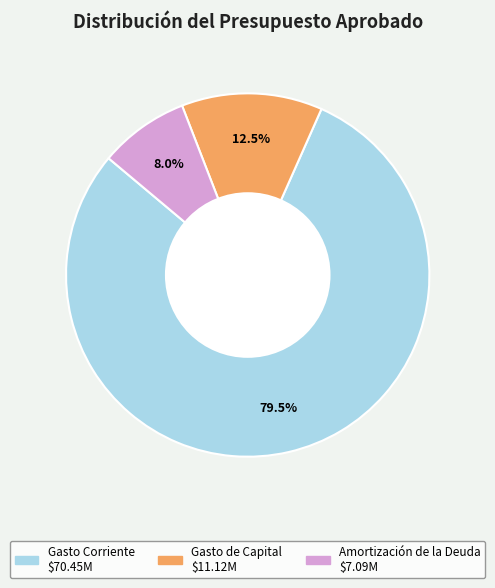

Is there a majority slice in this chart?

Yes